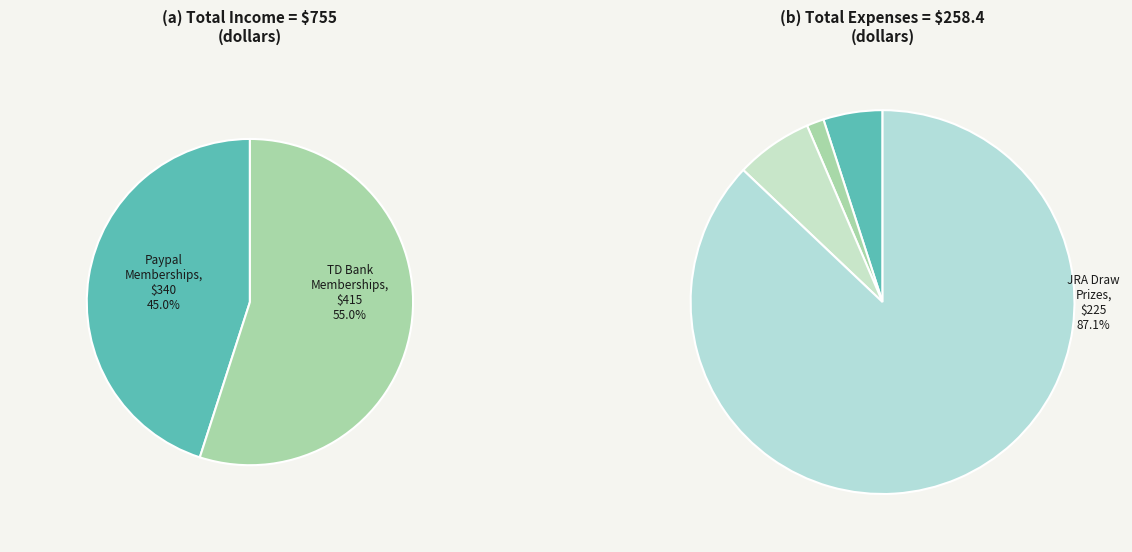

Is Paypal the majority of the pie?

No